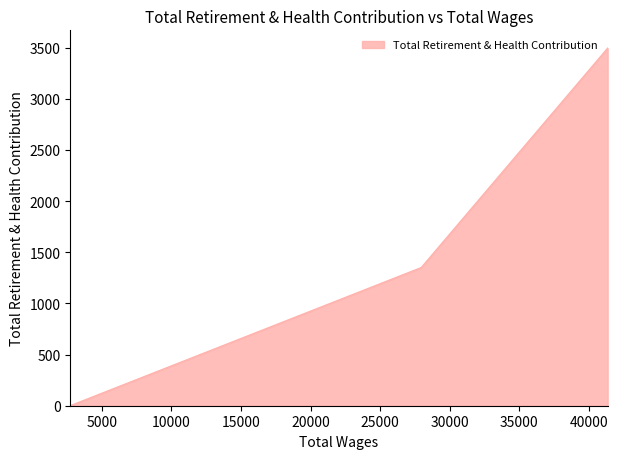

At which category does the chart reach its minimum across all series?

2730.0